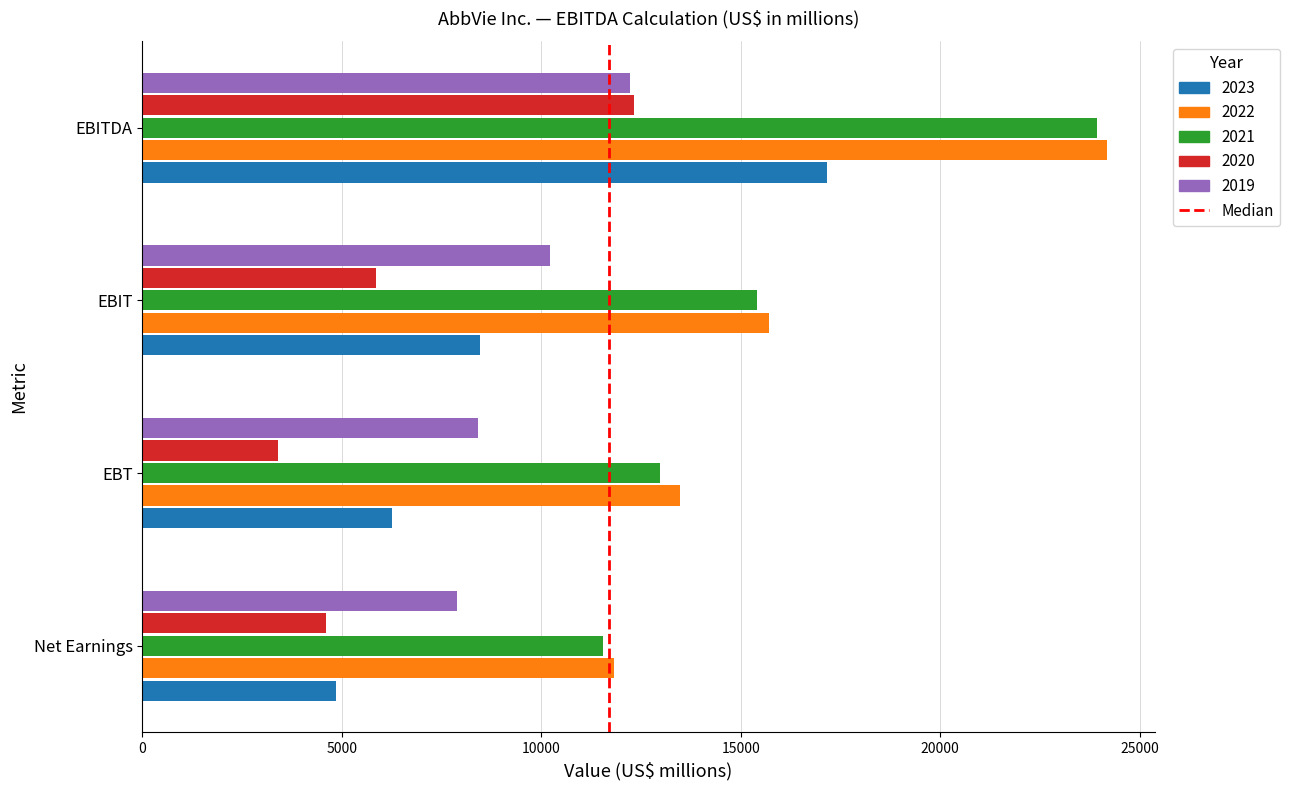

Between EBT and EBITDA, which series saw the biggest shift?

2021